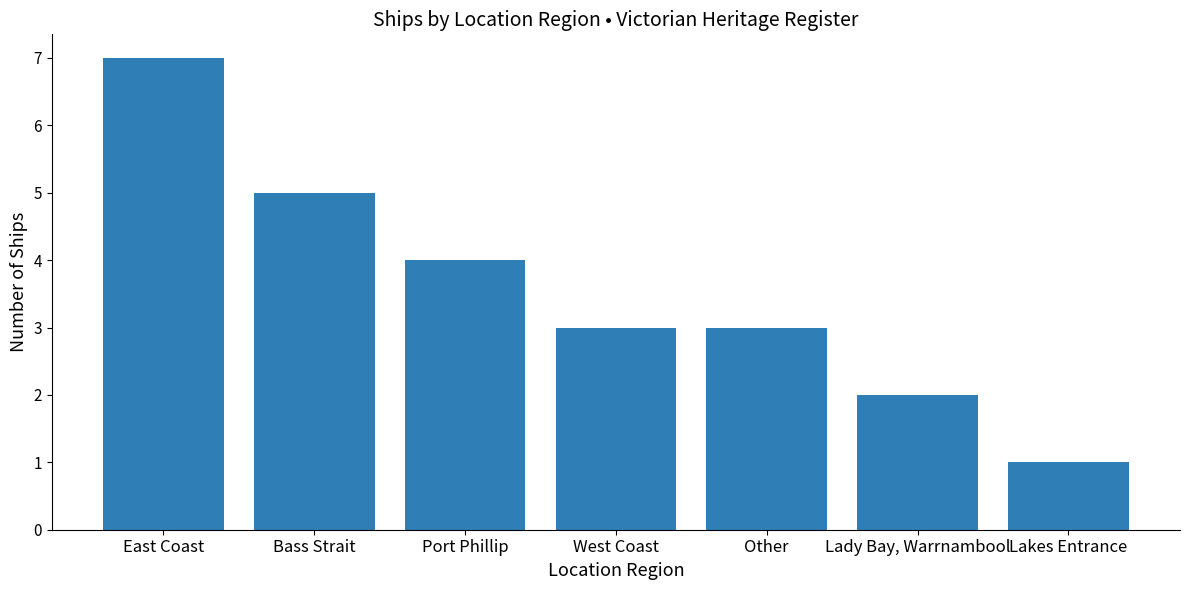

Are the bars grouped side by side (vs. stacked)?

No